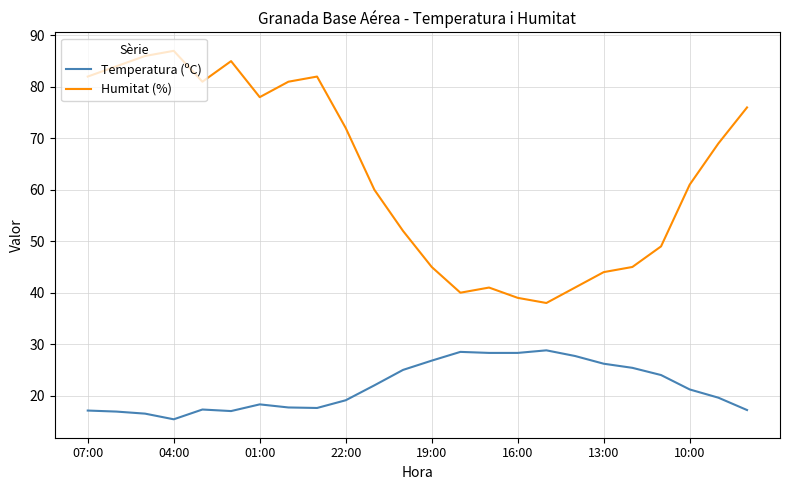

Rank the series by their average value, from highest to lowest.

Humitat (%), Temperatura (ºC)